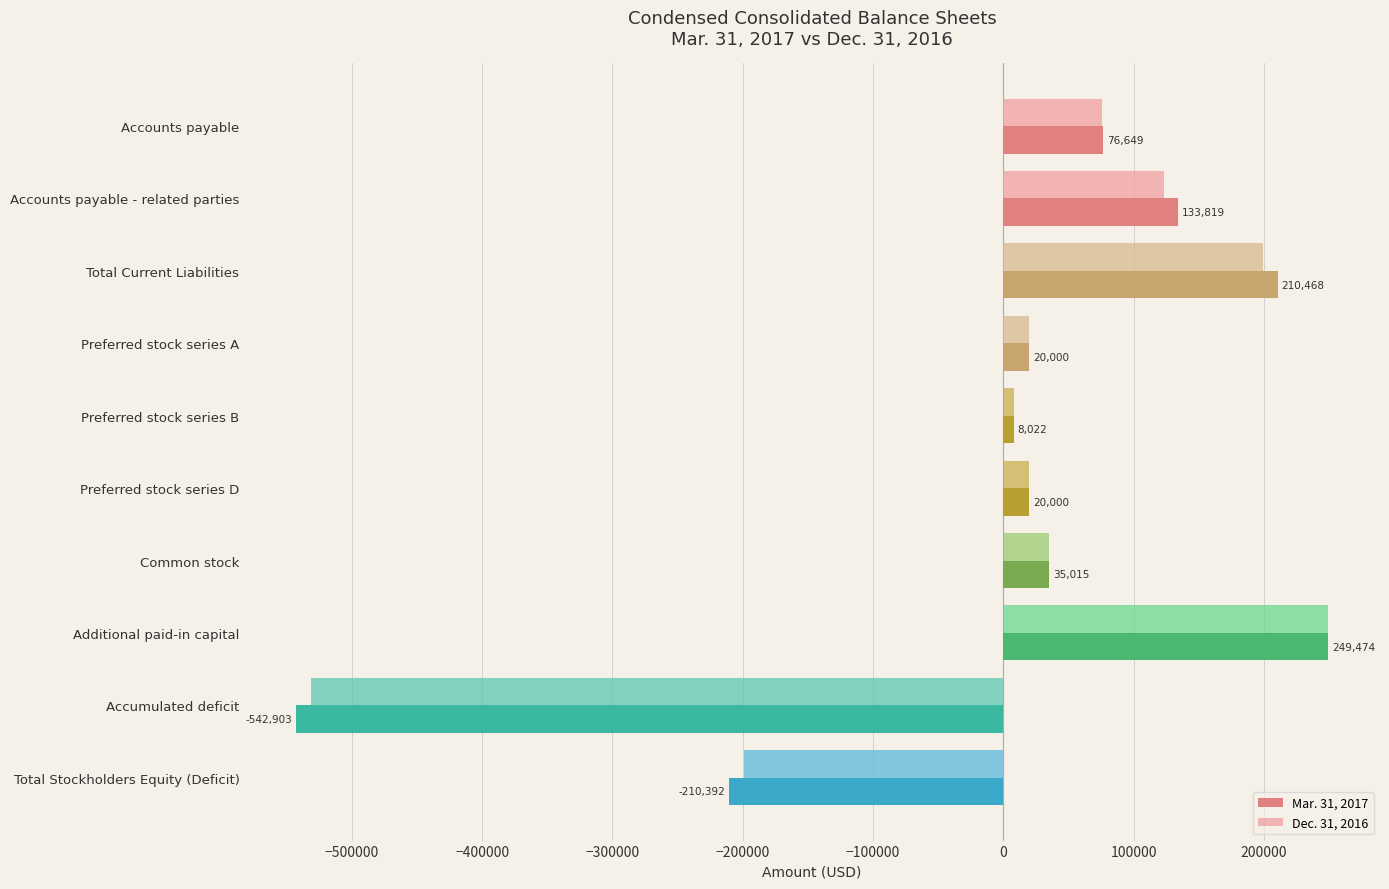

Where is Dec. 31, 2016 nearest to the value -141064?

Total Stockholders Equity (Deficit)